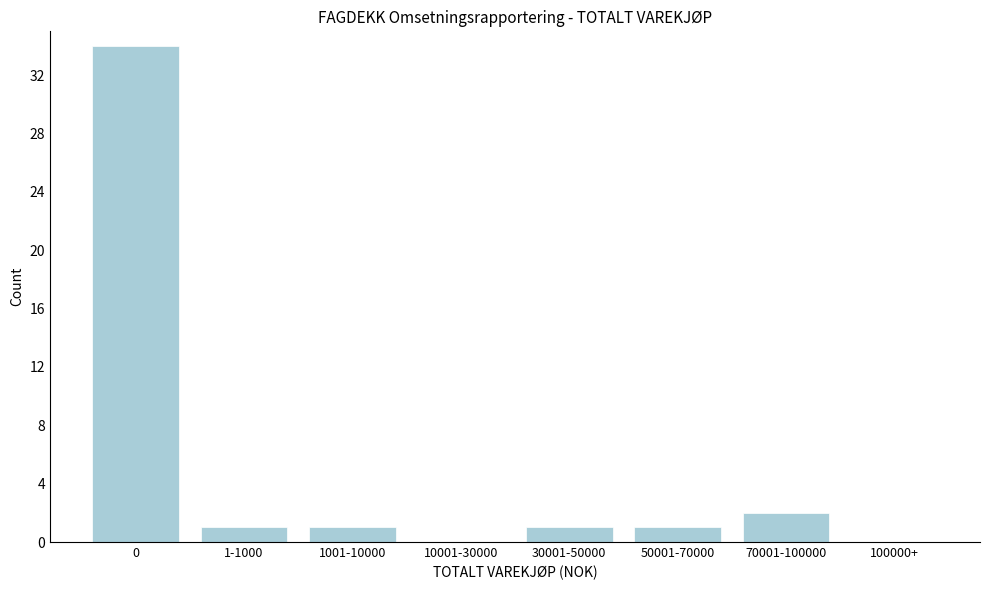

Reading right to left, list all the values displayed in this chart.

100000+=0	70001-100000=2	50001-70000=1	30001-50000=1	10001-30000=0	1001-10000=1	1-1000=1	0=34